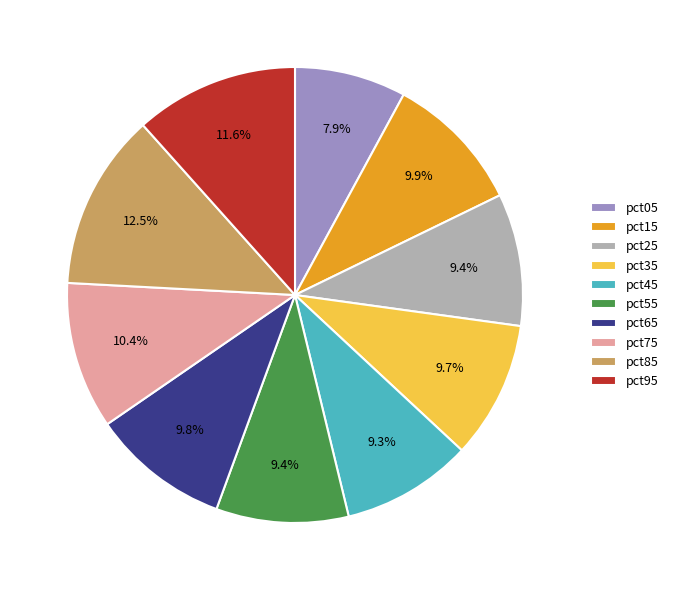

To the nearest percent, what percentage of the pie is pct25?

9%